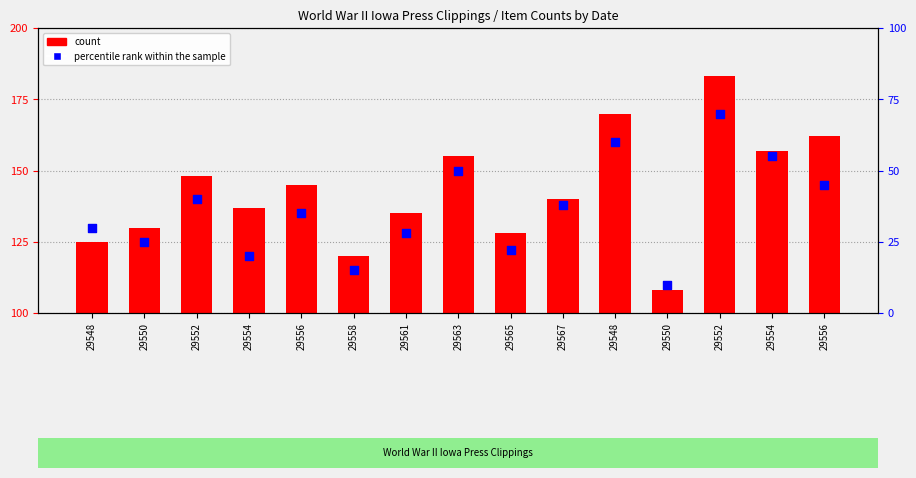

Is the value of count at 29552 greater than the value of percentile rank within the sample at 29561?

Yes